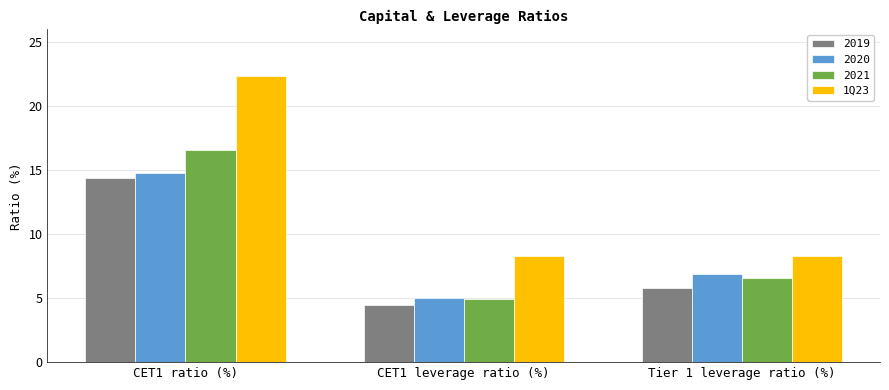

Is it true that 2021 equals 2.0 at Tier 1 leverage ratio (%)?

False